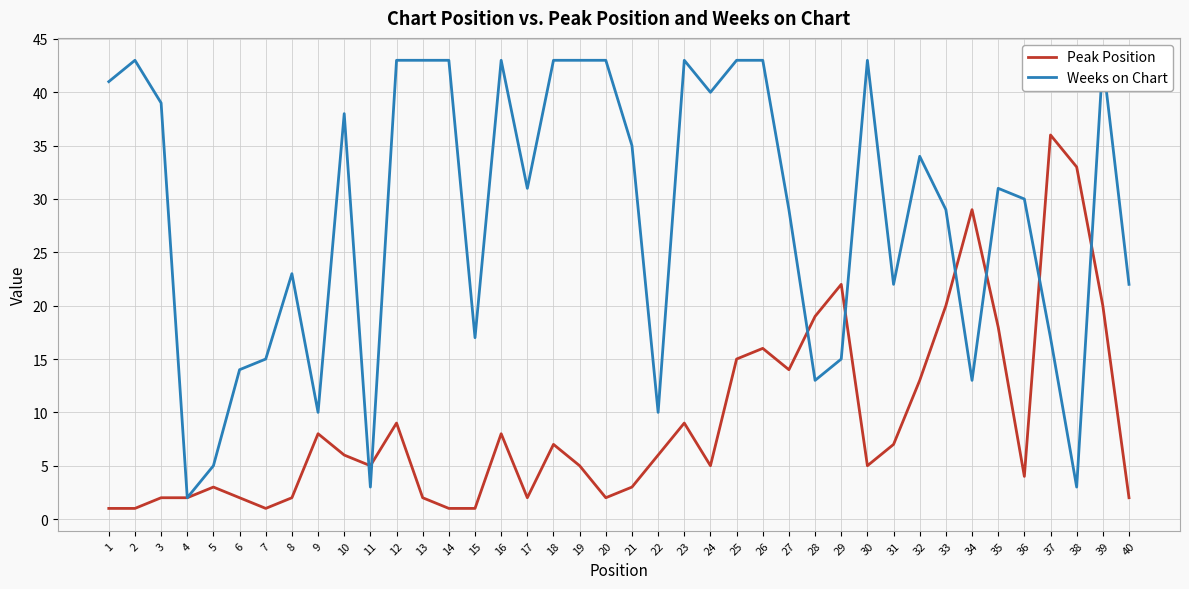

At which category does the chart reach its peak across all series?

2